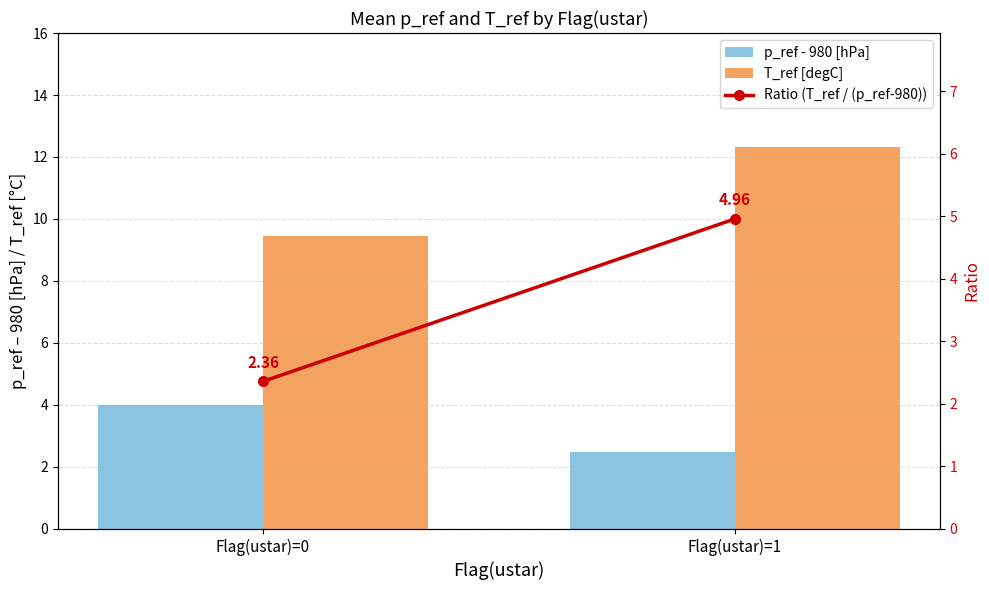

List the series in order of their peak value, highest first.

T_ref [degC], Ratio (T_ref / (p_ref-980)), p_ref - 980 [hPa]